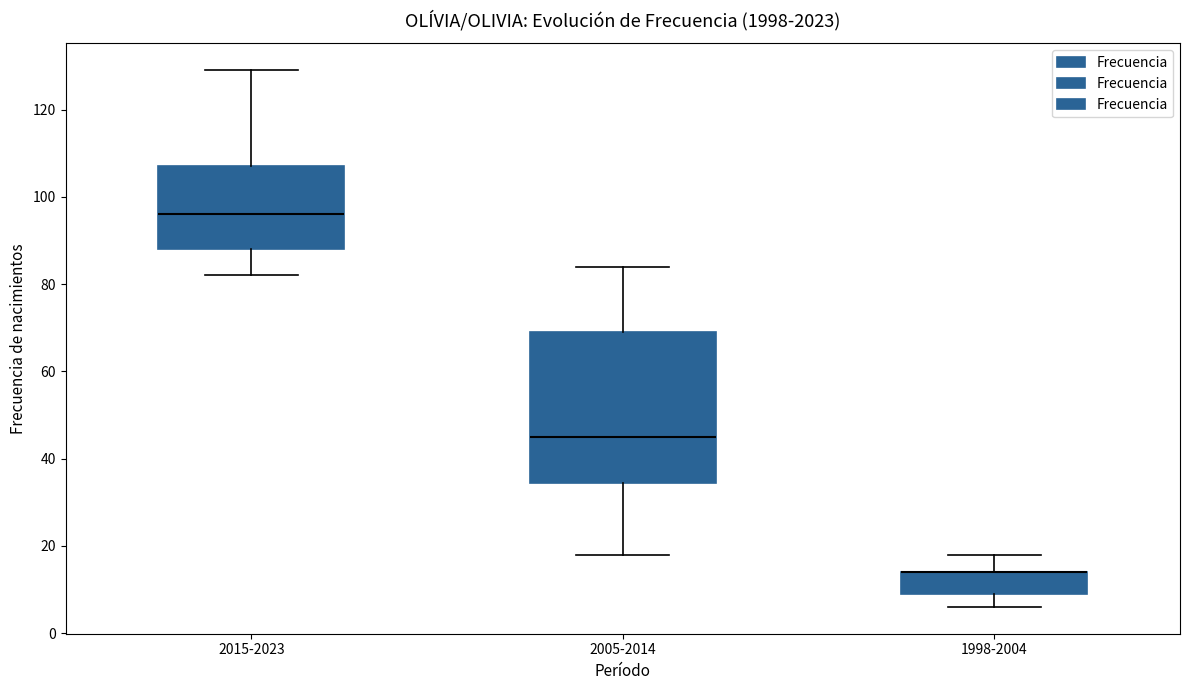

Where does the upper whisker of the box for 2015-2023 end on the y-axis? The values are not printed on the chart, so give them approximately, as read against the axis.

130